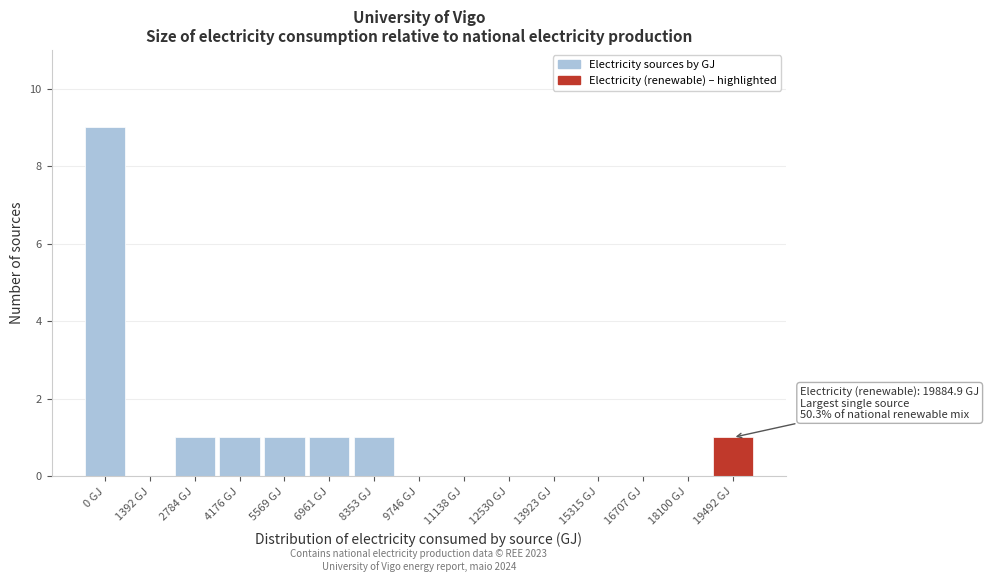

Reading left to right, what are all the values shown in this chart?

0 GJ=9	1392 GJ=0	2784 GJ=1	4176 GJ=1	5569 GJ=1	6961 GJ=1	8353 GJ=1	9746 GJ=0	11138 GJ=0	12530 GJ=0	13923 GJ=0	15315 GJ=0	16707 GJ=0	18100 GJ=0	19492 GJ=1